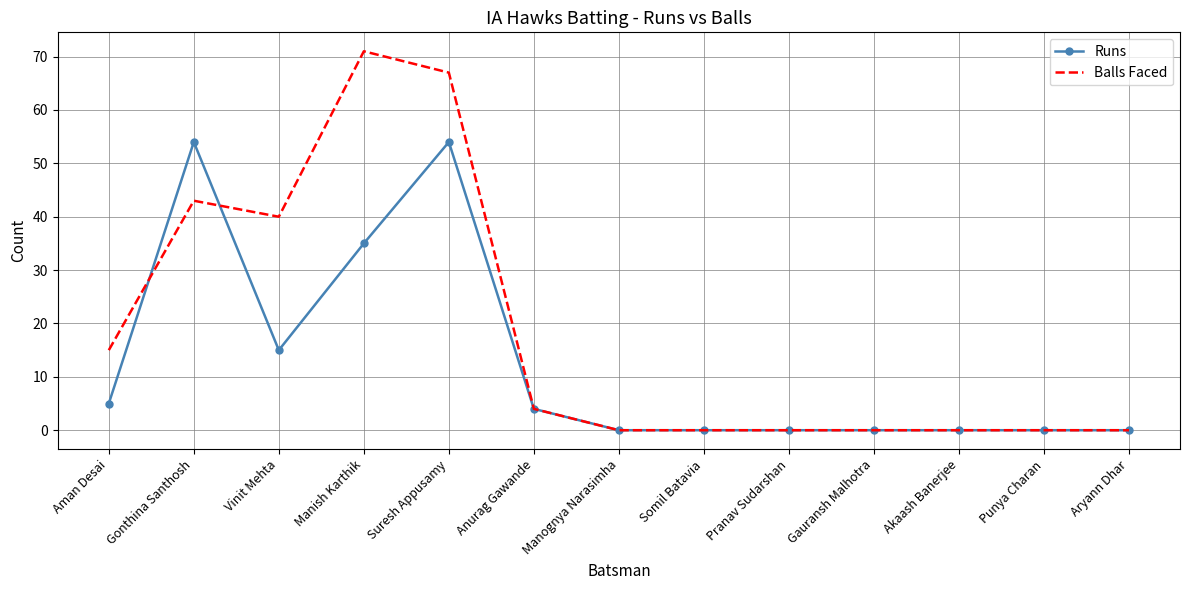

What is the sum of the Runs values at Manish Karthik and Vinit Mehta?

50